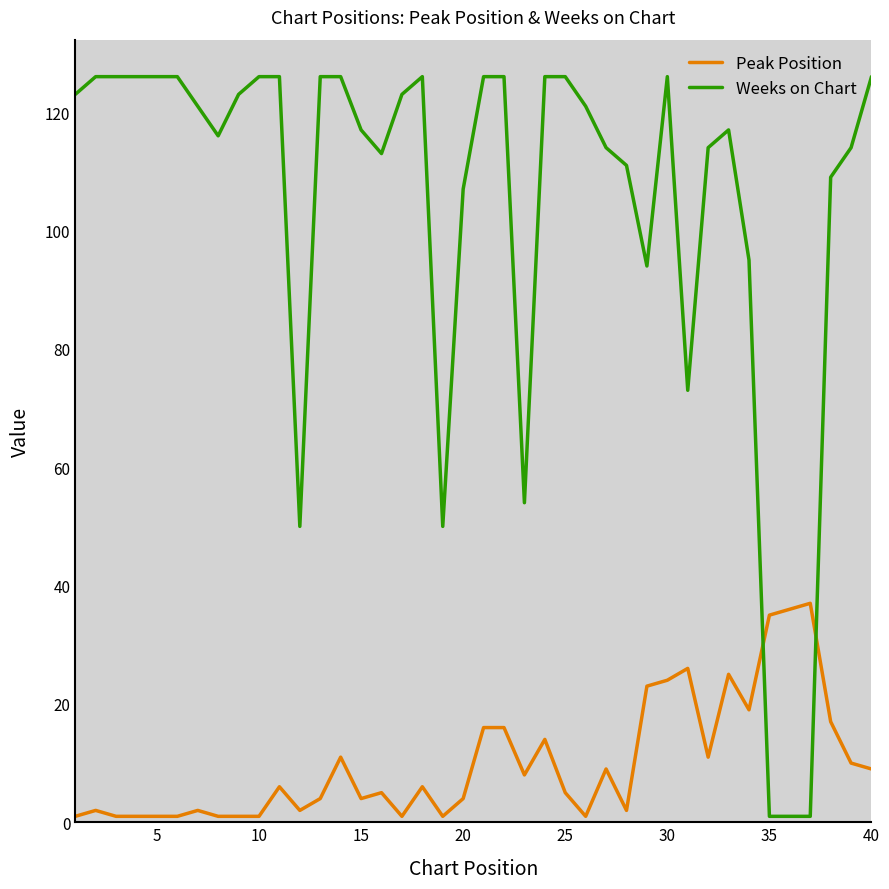

What is the minimum value shown in the chart?

1